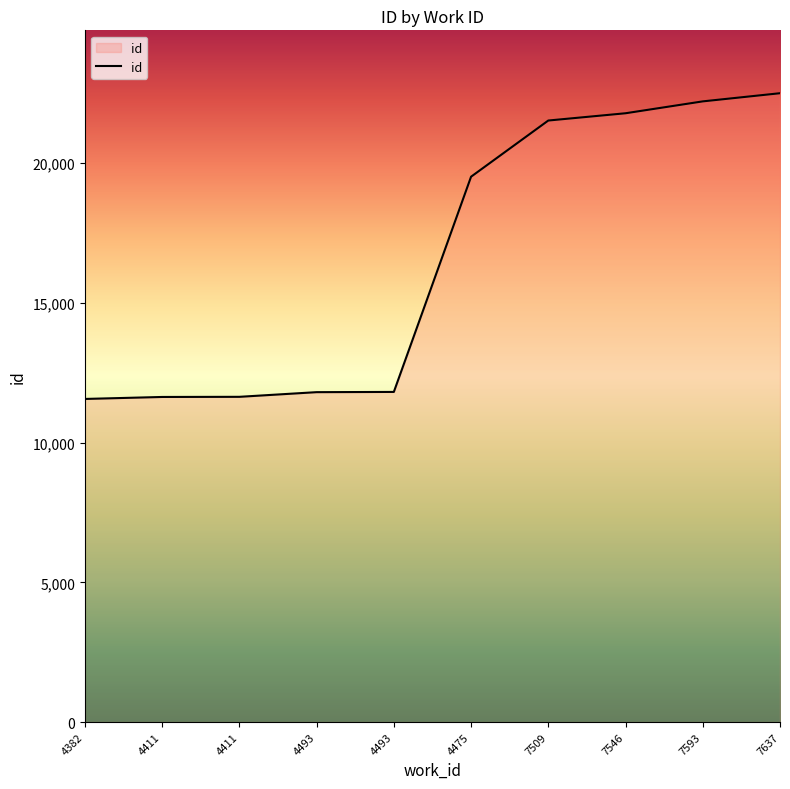

What is the change in value from 7546 to 7593?

+425